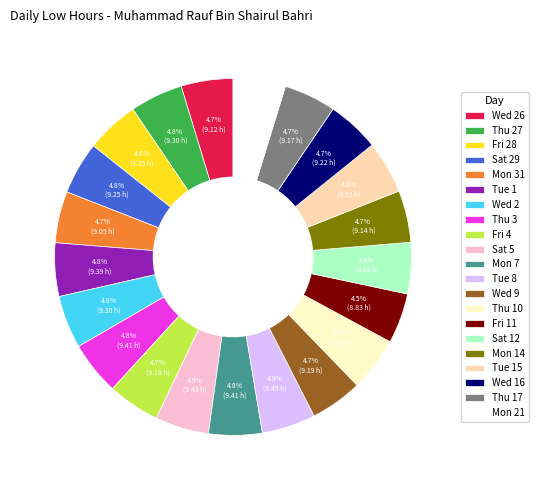

Does Wed 26 account for over 50% of the chart?

No